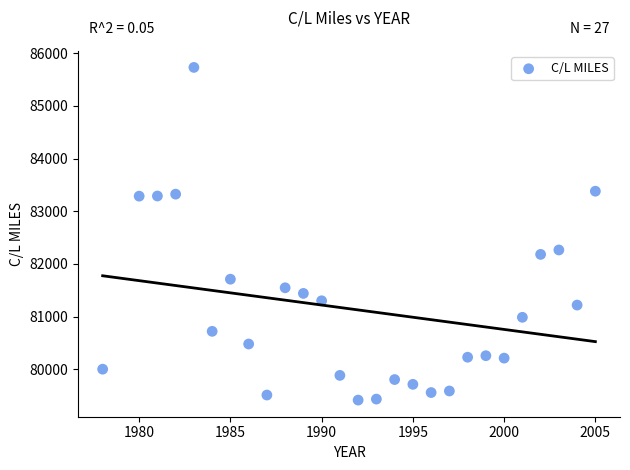

What is the range of Y values (max minus min)?

6318.0